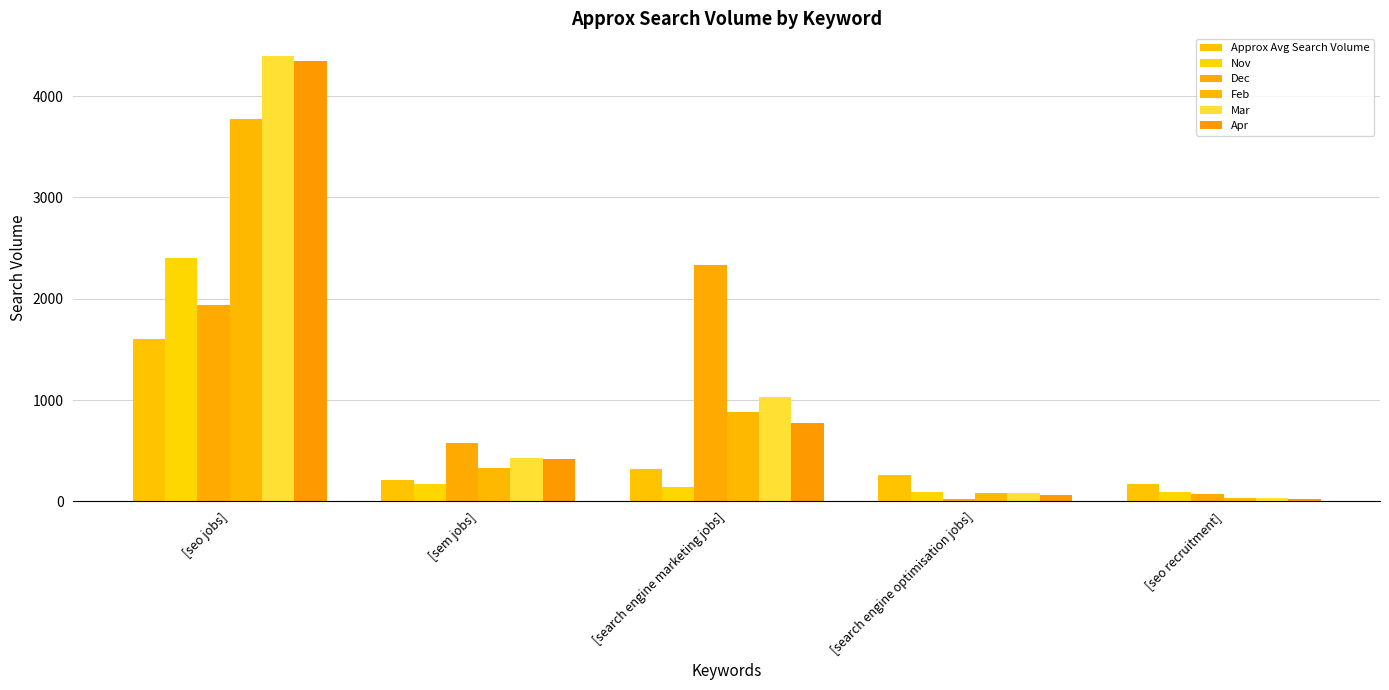

What is the difference between the highest and lowest values at [search engine marketing jobs]?

2193.3